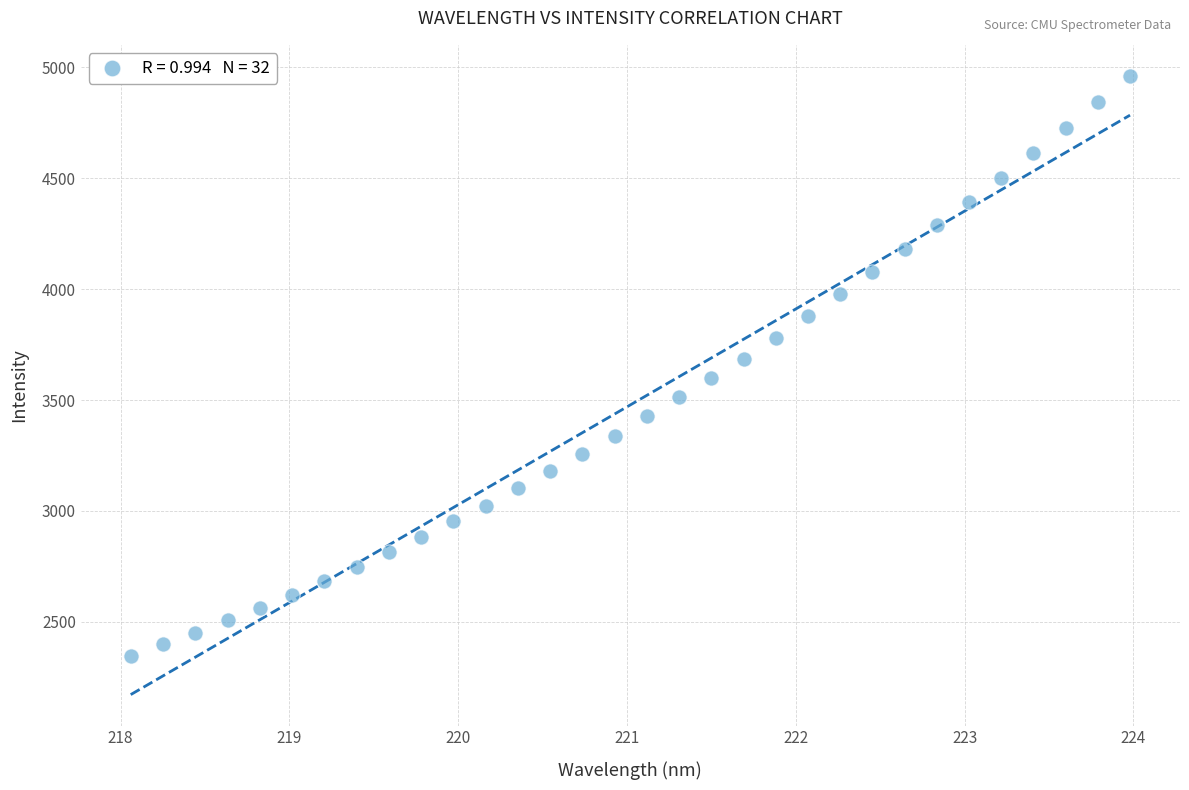

What is the range of Y values (max minus min)?

2616.3